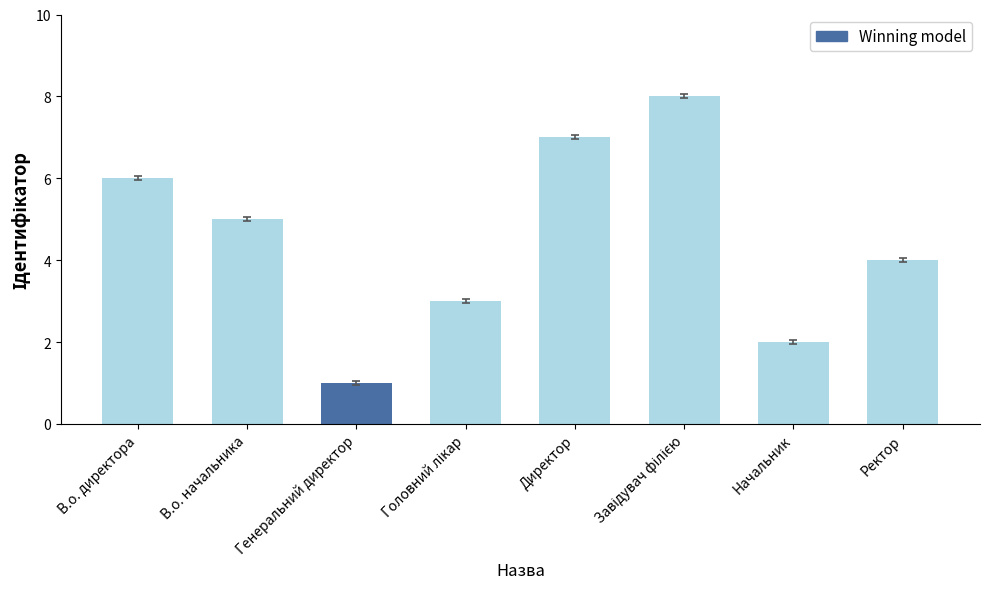

What value does the data have at В.о. директора?

6